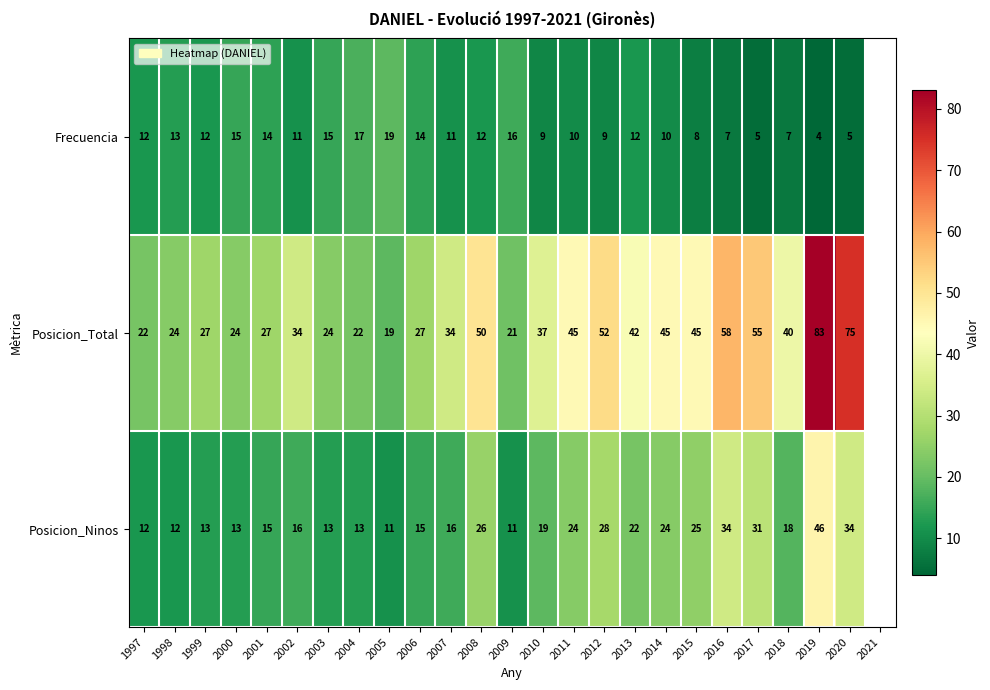

Rank the series at 2015 from highest to lowest value.

Posicion_Total, Posicion_Ninos, Frecuencia